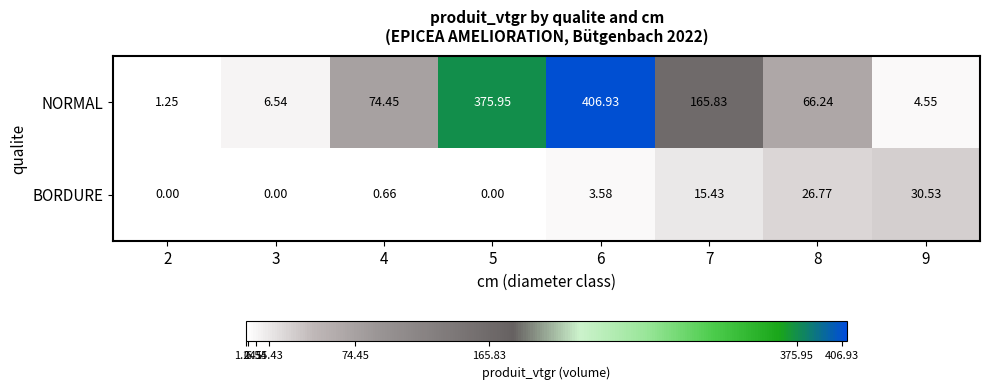

List the series in order of their peak value, lowest first.

BORDURE, NORMAL